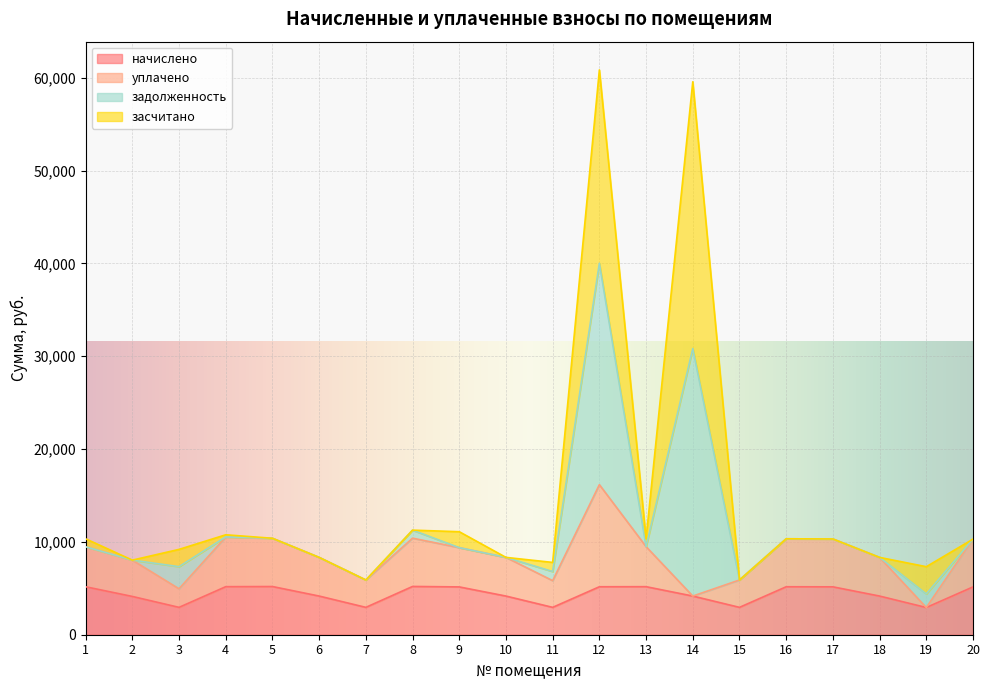

What is the lowest value of the начислено series?

2931.1